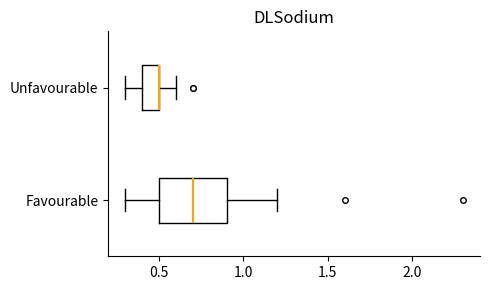

Where does the right whisker of the box for Favourable end on the x-axis? The values are not printed on the chart, so give them approximately, as read against the axis.

1.2